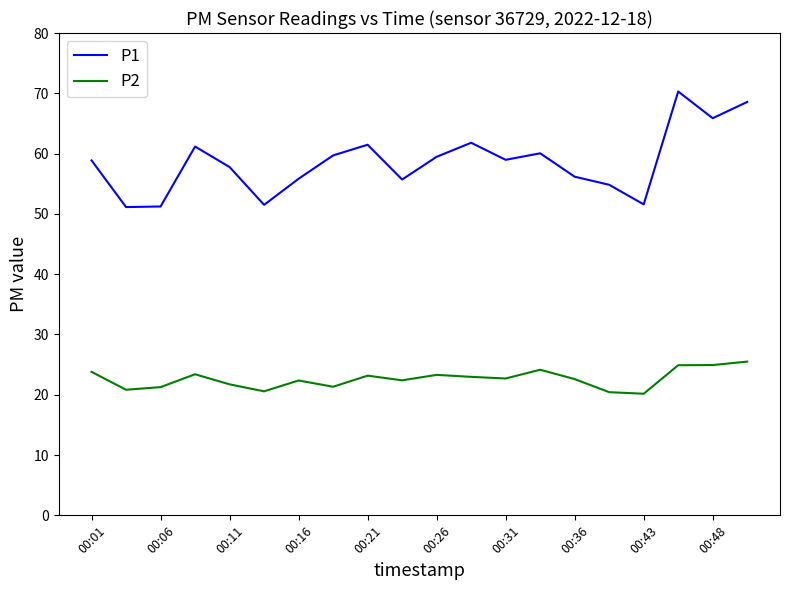

True or false: P2 and P1 cross at least once.

False